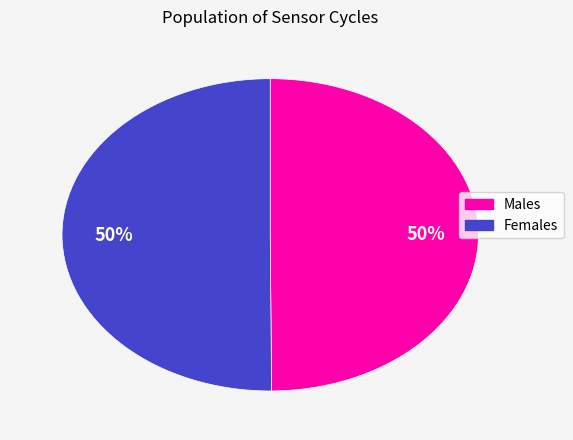

The Females slice represents 50% of the pie. True or false?

True